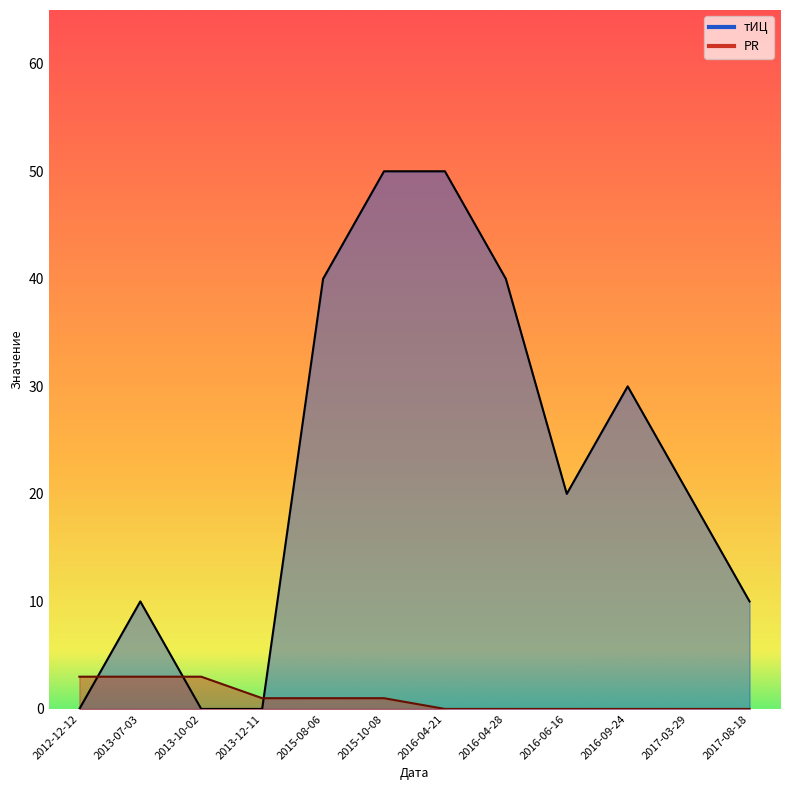

What is the difference between the highest and lowest values at 2016-06-16?

20